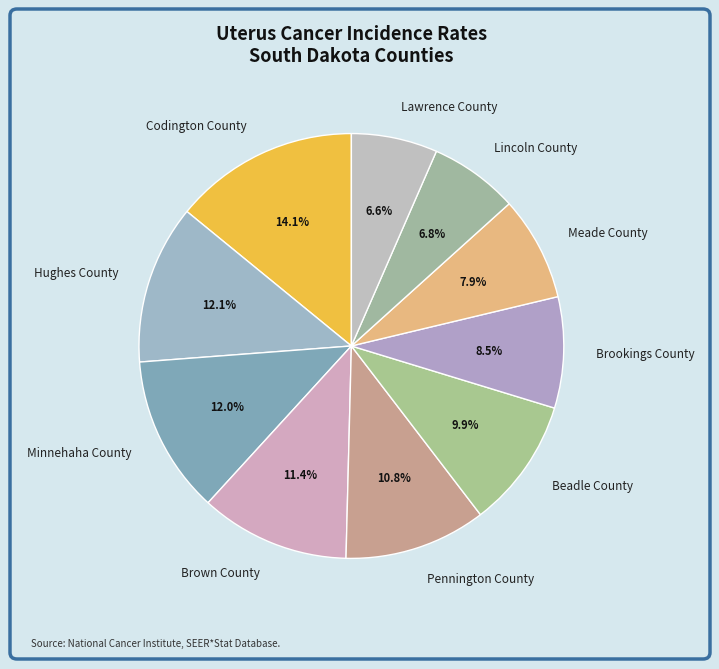

The Beadle County slice represents 3% of the pie. True or false?

False